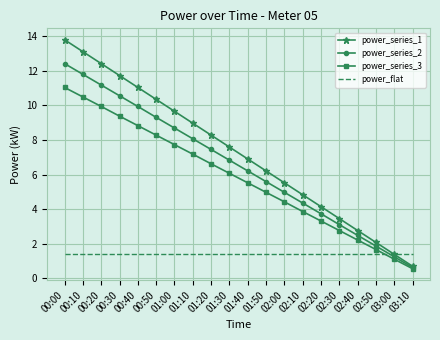

What is the sum of all power_series_1 values?

144.9